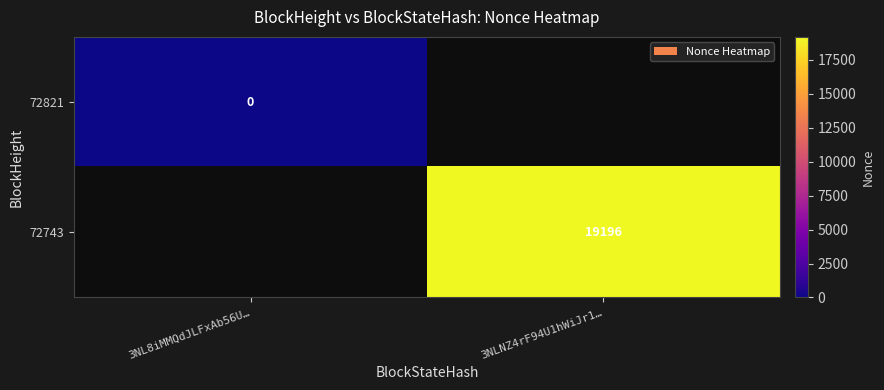

Between 3NL8iMMQdJLFxAb56U… and 3NLNZ4rF94U1hWiJr1…, which is larger?

3NLNZ4rF94U1hWiJr1…